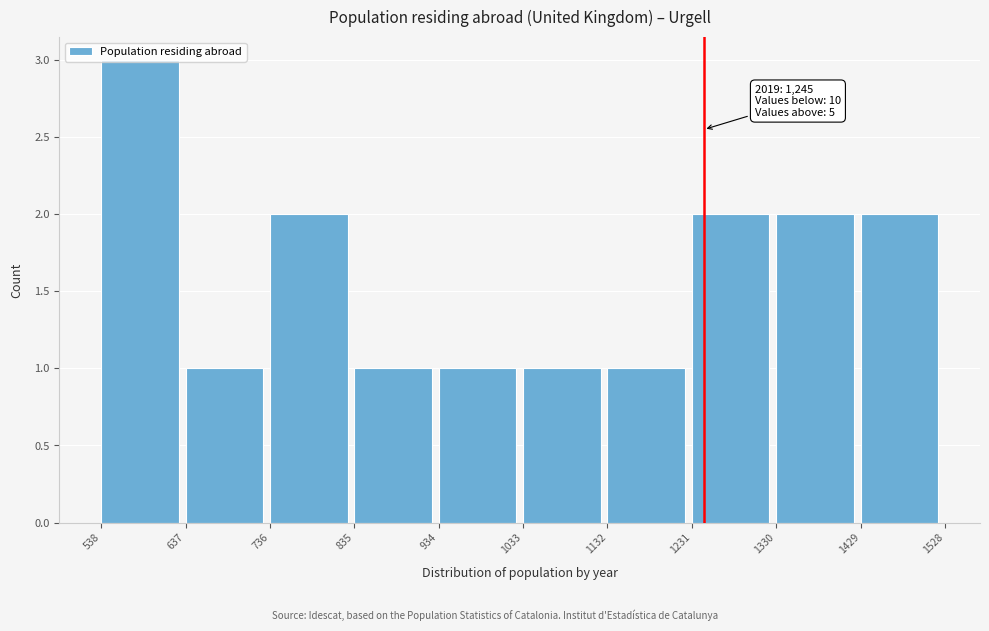

Which range on the x-axis has the tallest bar?

538 to 637